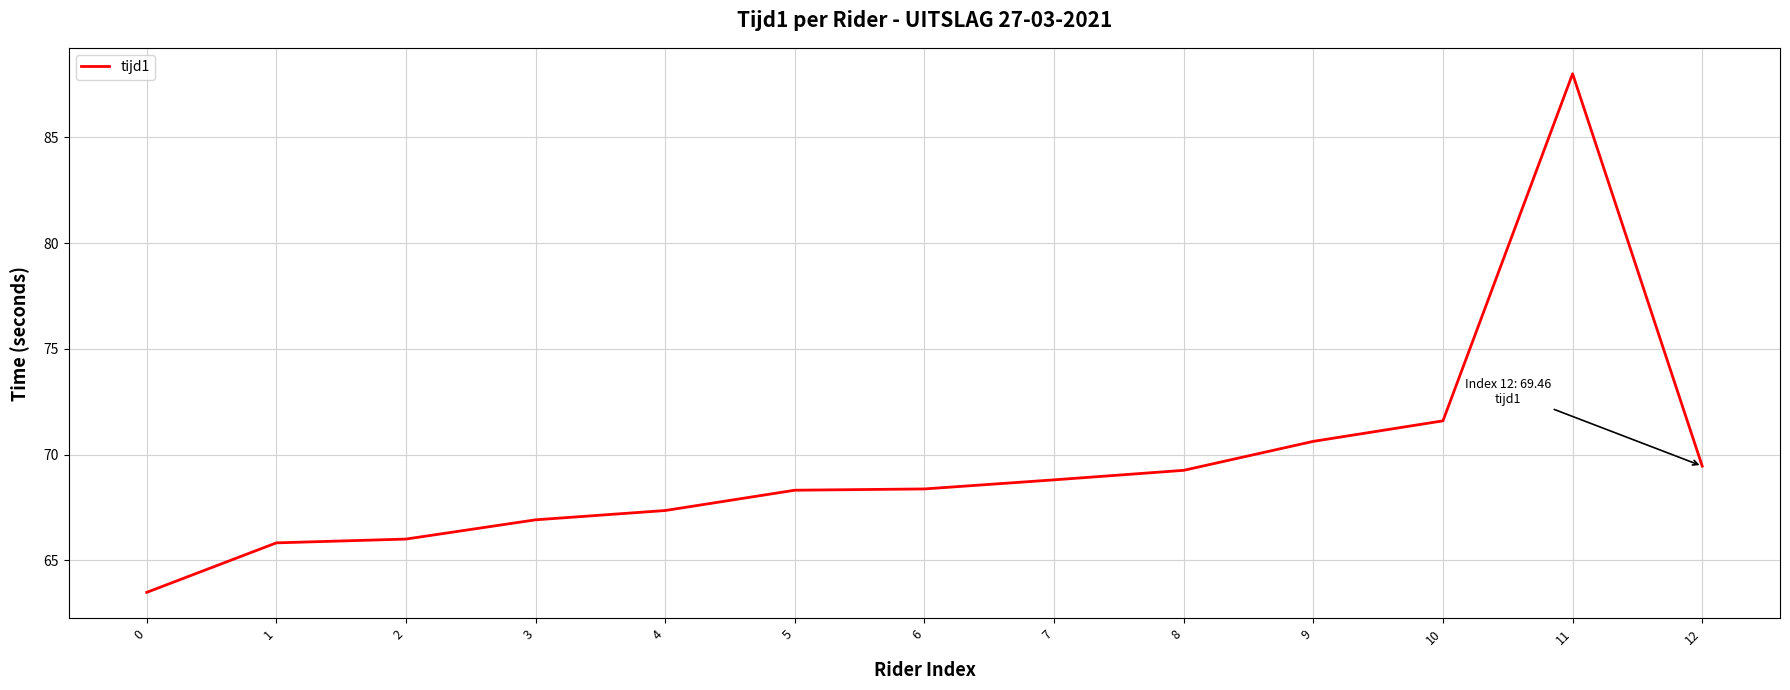

Is it true that the value at 0 is 44.2?

False